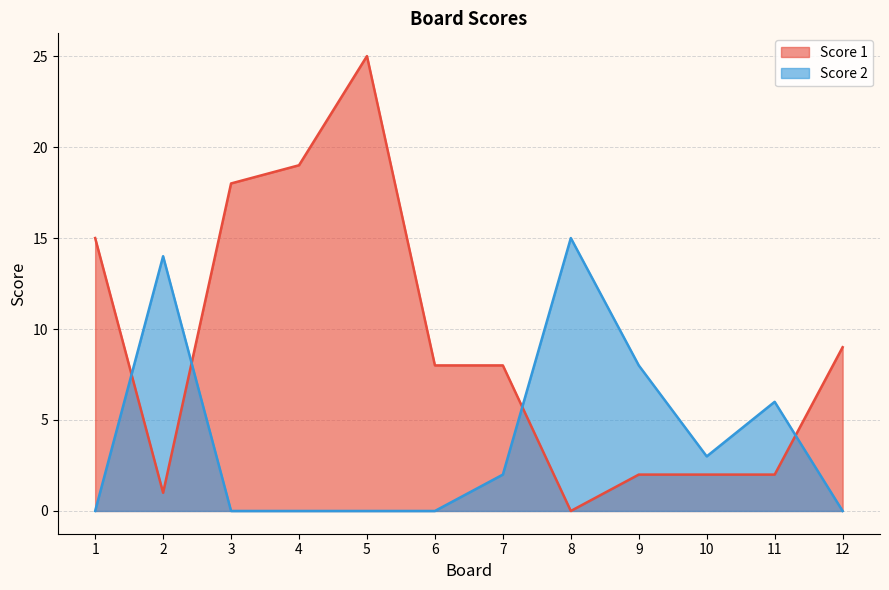

What is the spread (max minus min) of values at 6?

8